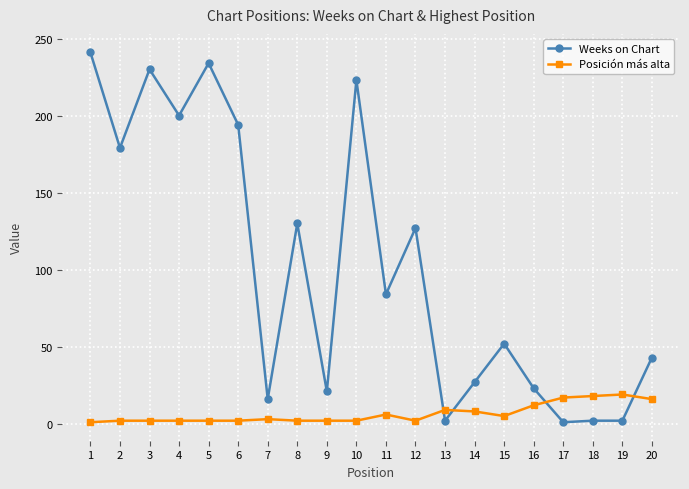

Which series has the largest range (max minus min)?

Weeks on Chart